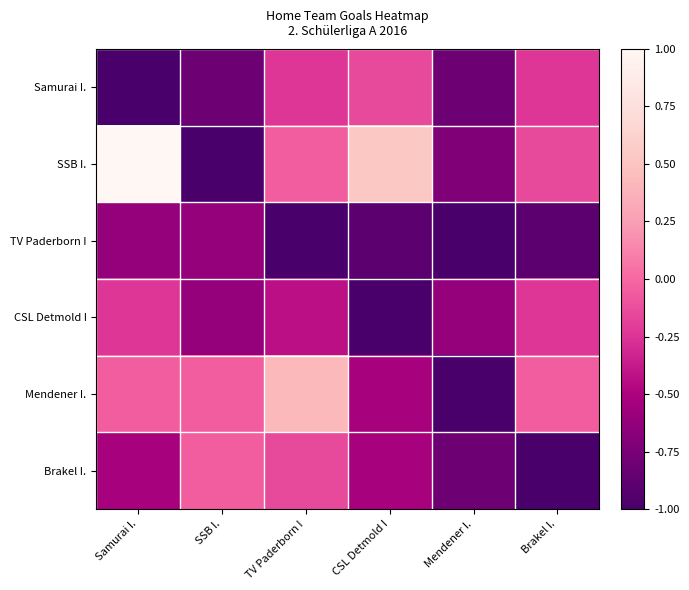

What is the difference between the highest and lowest values at TV Paderborn I?

1.4